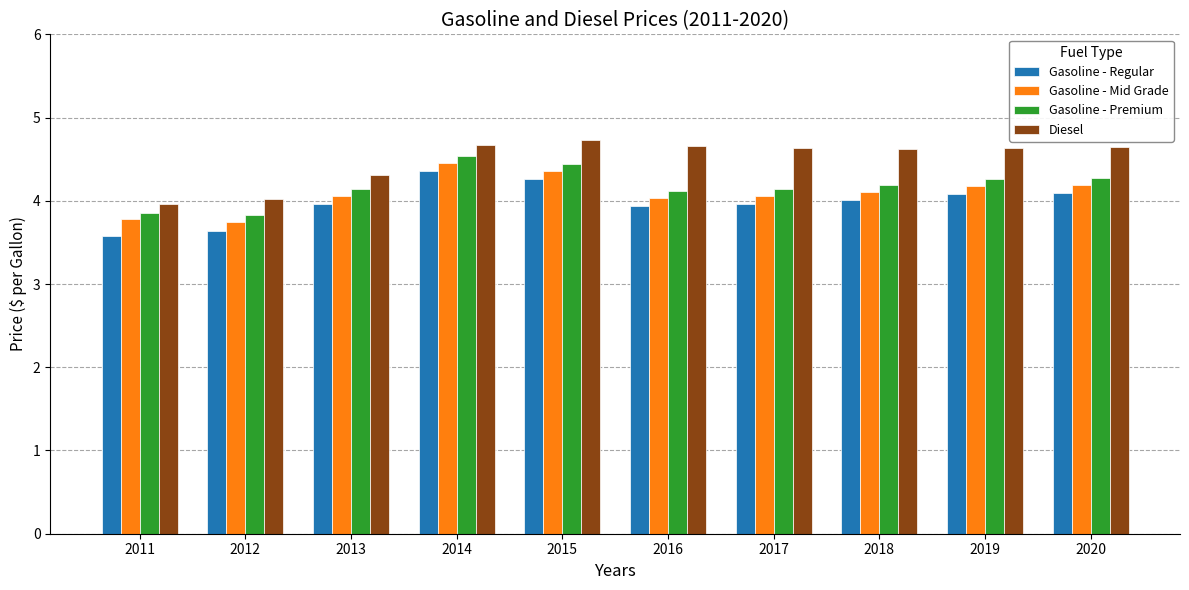

What are all the series names shown in the legend?

Gasoline - Regular, Gasoline - Mid Grade, Gasoline - Premium, Diesel